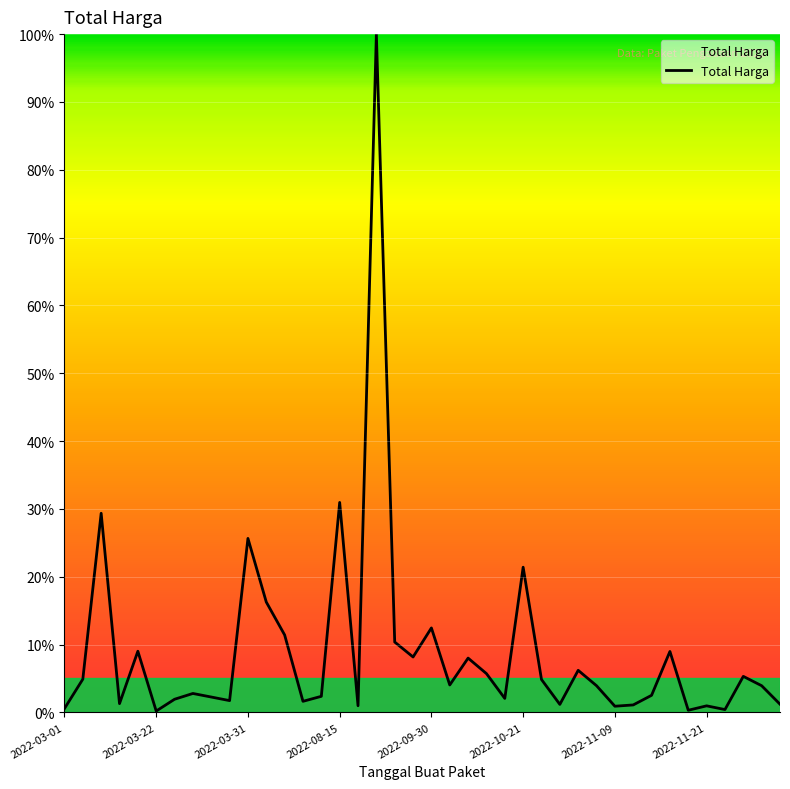

What is the maximum value shown in the chart?

100.0